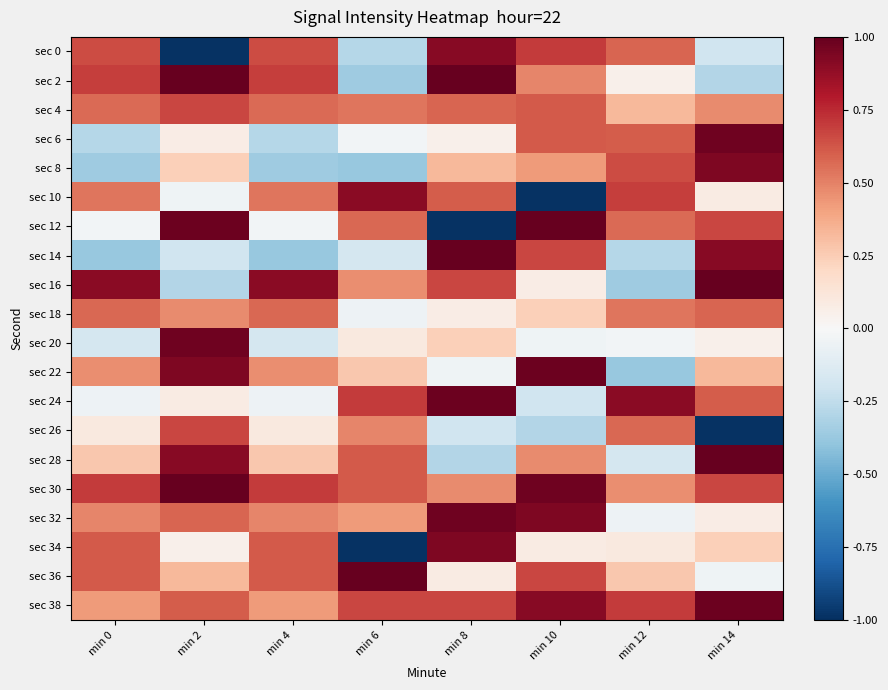

What is the spread (max minus min) of values at min 2?

2.0